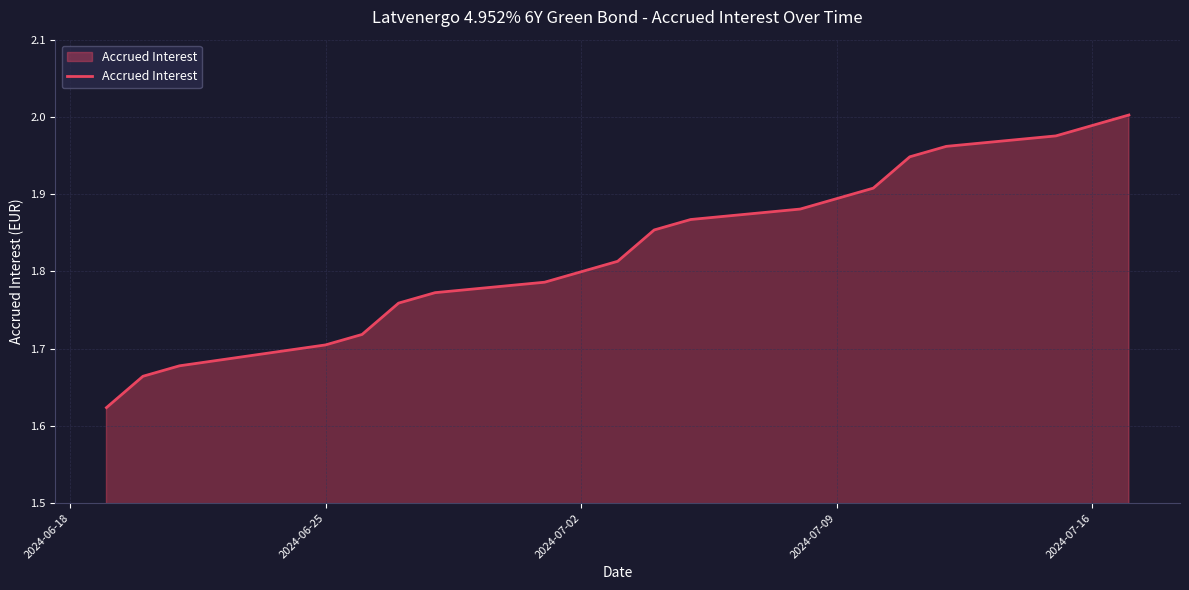

How many lines are shown in the chart?

1